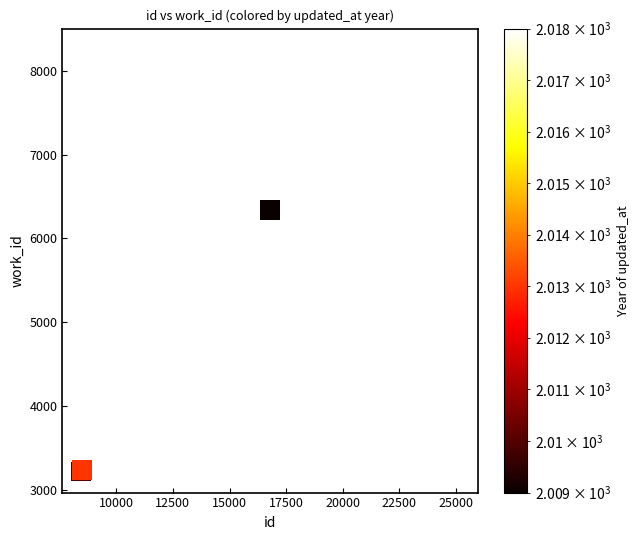

What Y value in the scatter plot is closest to 5735?

6337